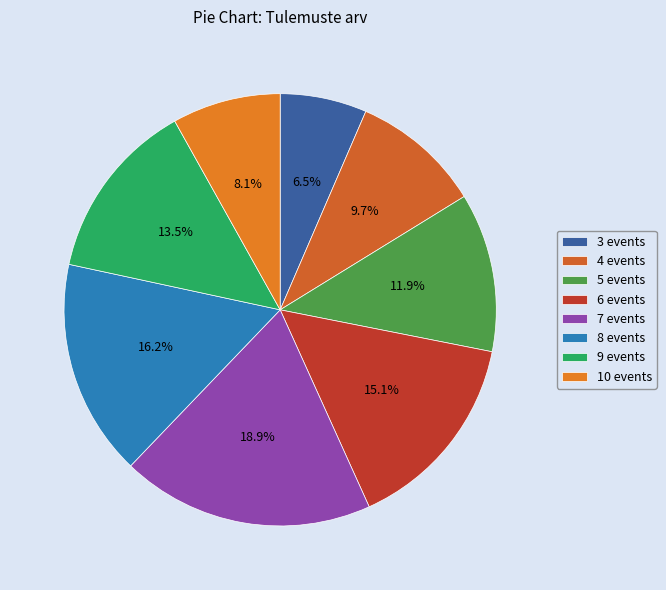

Count the number of slices in the pie.

8